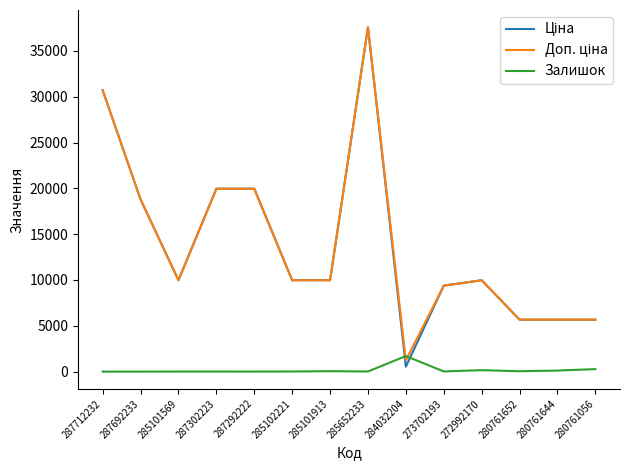

What is the difference between the highest and lowest values at 287712232?

30717.1